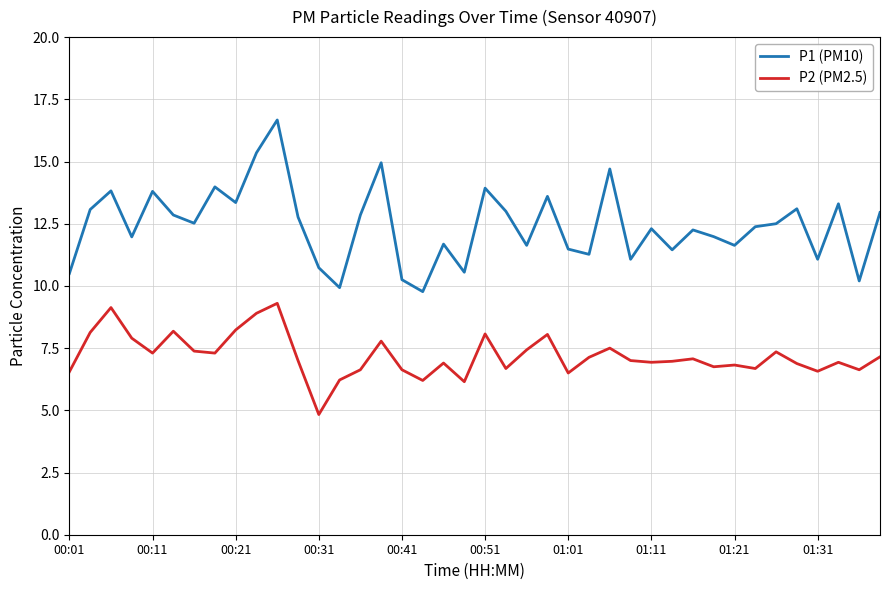

True or false: P2 (PM2.5) and P1 (PM10) cross at least once.

False